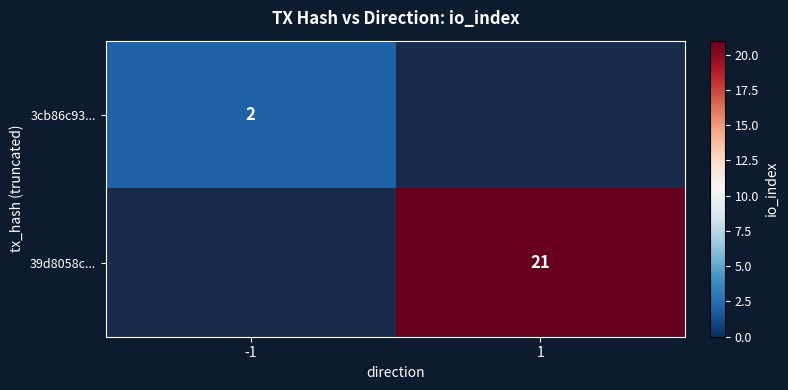

What is the total value across all series at -1?

2